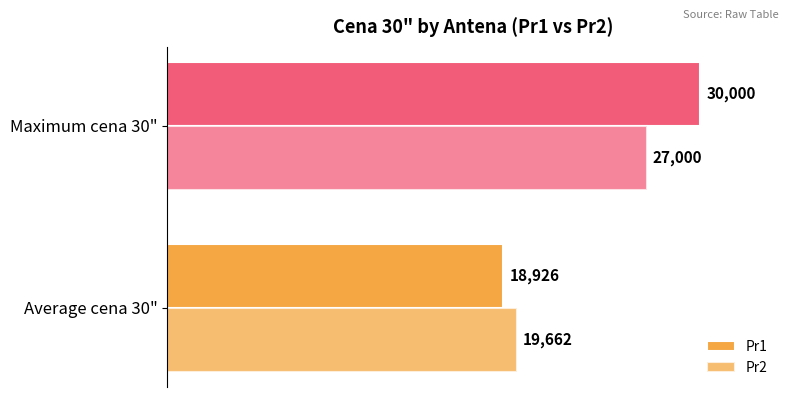

How many distinct data groups are displayed?

2